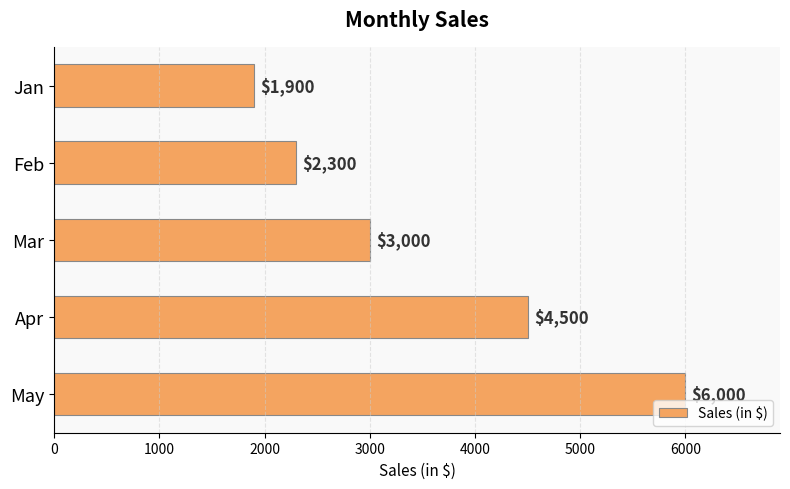

List the labels in order of value, largest first.

May, Apr, Mar, Feb, Jan